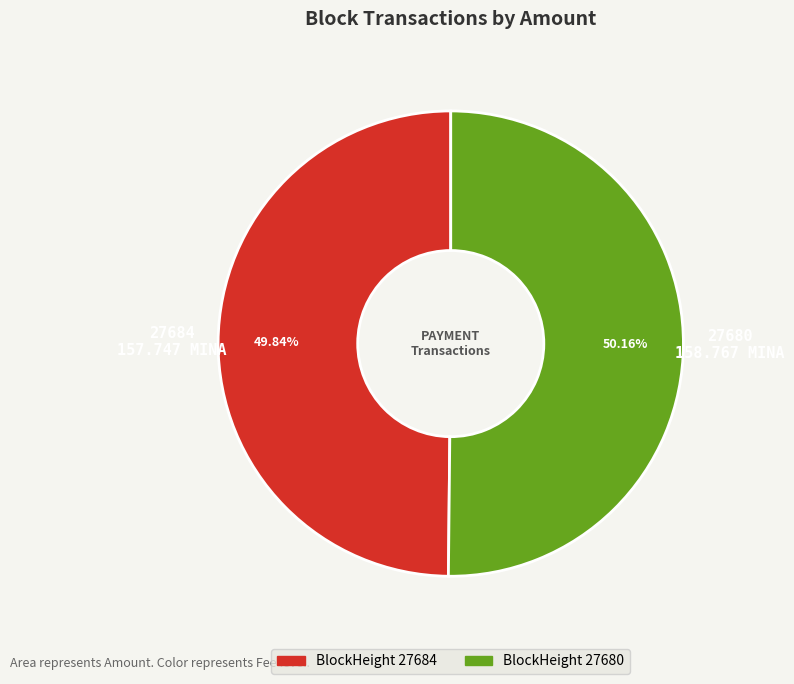

Does any single category account for the majority?

Yes